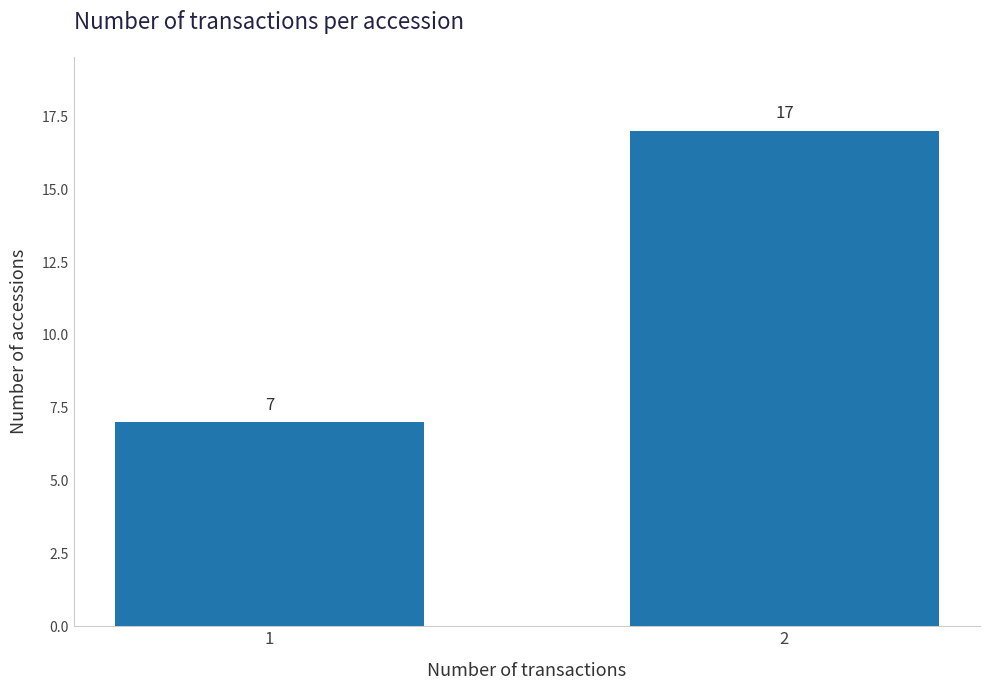

Reading right to left, what are all the values shown in this chart?

2=17	1=7